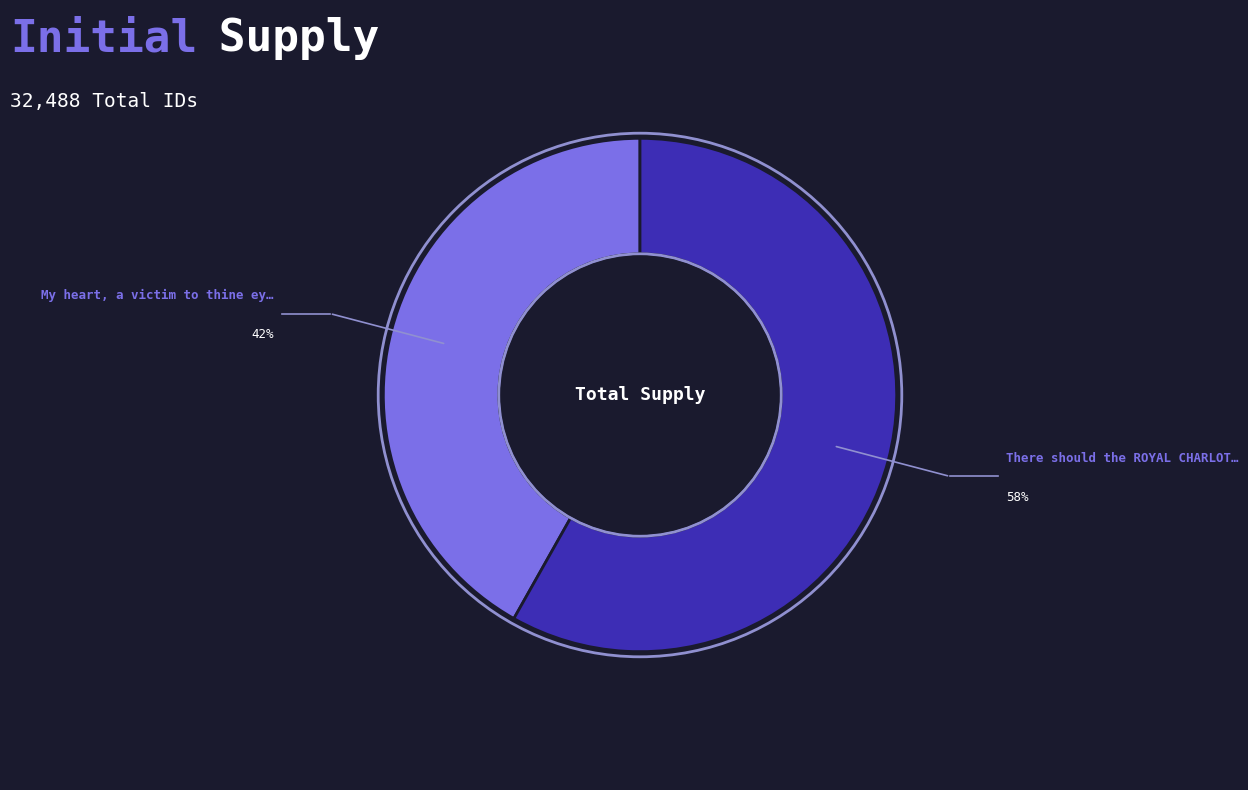

Is there a majority slice in this chart?

Yes